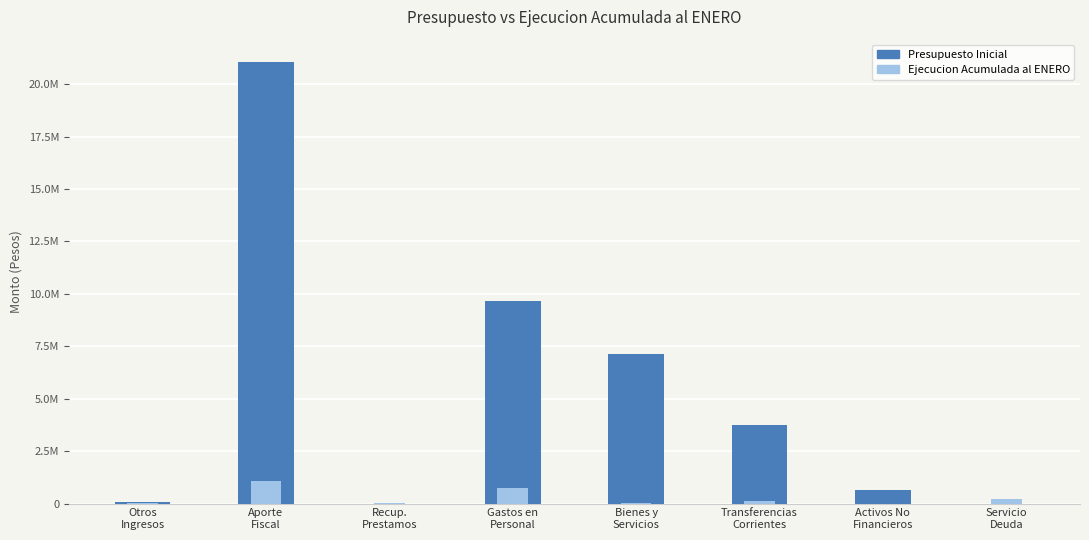

Reading left to right, extract all data points from this chart.

Presupuesto Inicial: 95314	21068028	0	9641069	7137502	3740263	643008	1500
Ejecucion Acumulada al ENERO: 9155	1071271	45017	725988	42379	108788	1173	223087